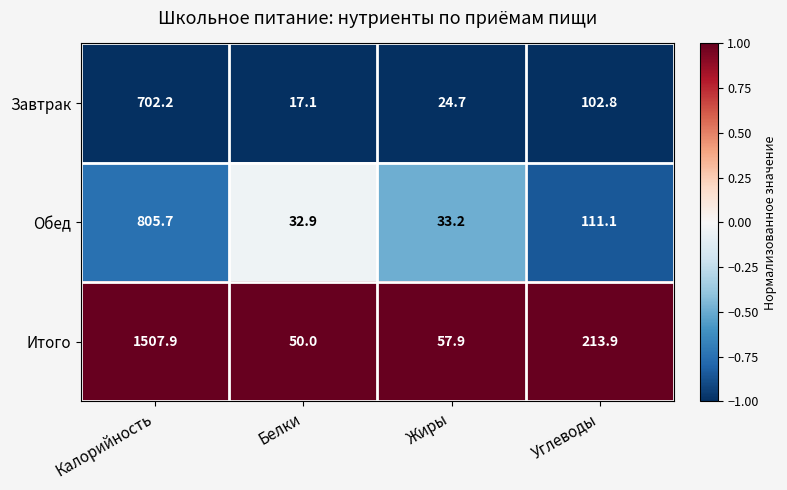

At which category does the chart reach its peak across all series?

Калорийность